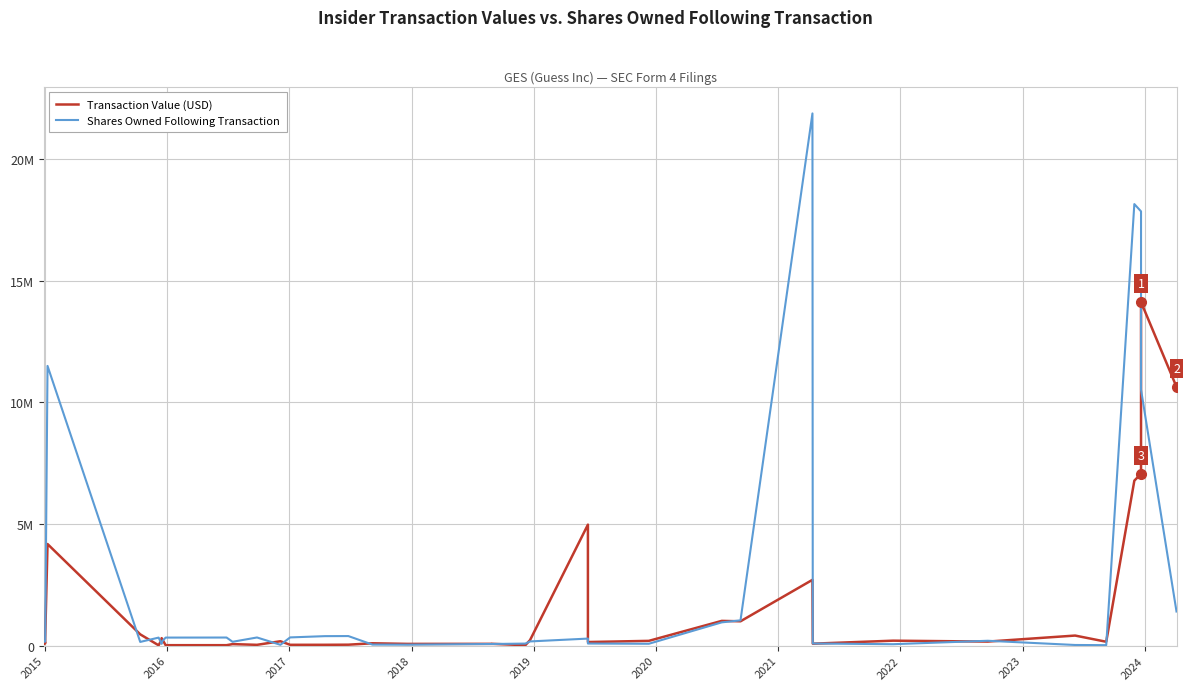

True or false: Transaction Value (USD) and Shares Owned Following Transaction intersect in this chart.

True